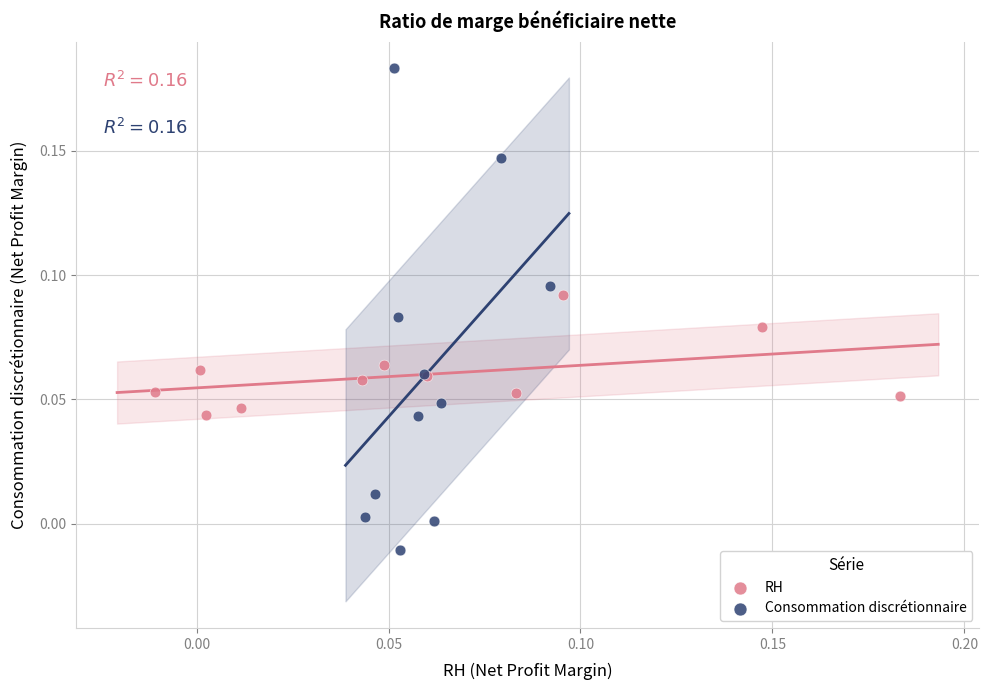

Which series contains the lowest Y value?

Consommation discrétionnaire